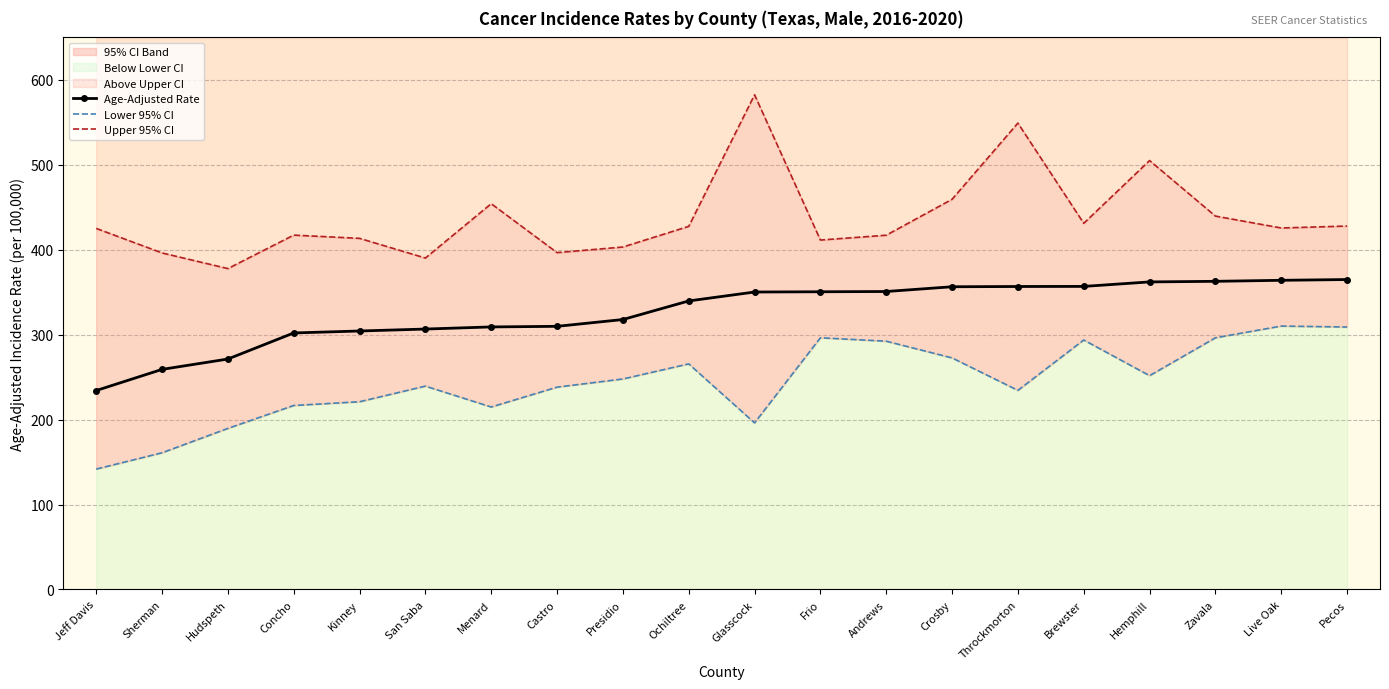

What is the average value of the Upper 95% CI series?

437.5